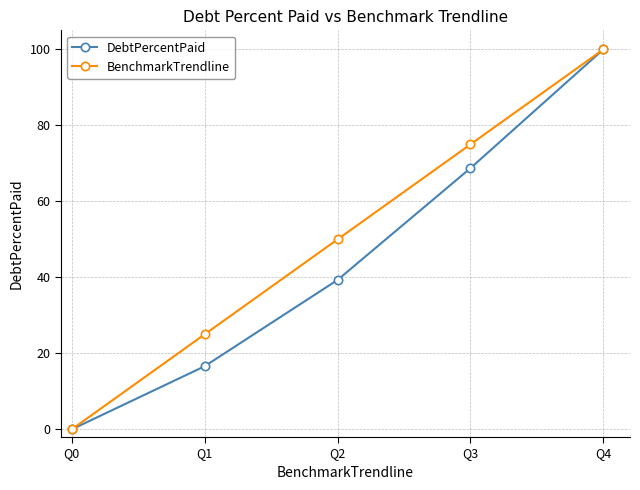

What is the difference between the highest and lowest values at Q1?

8.4